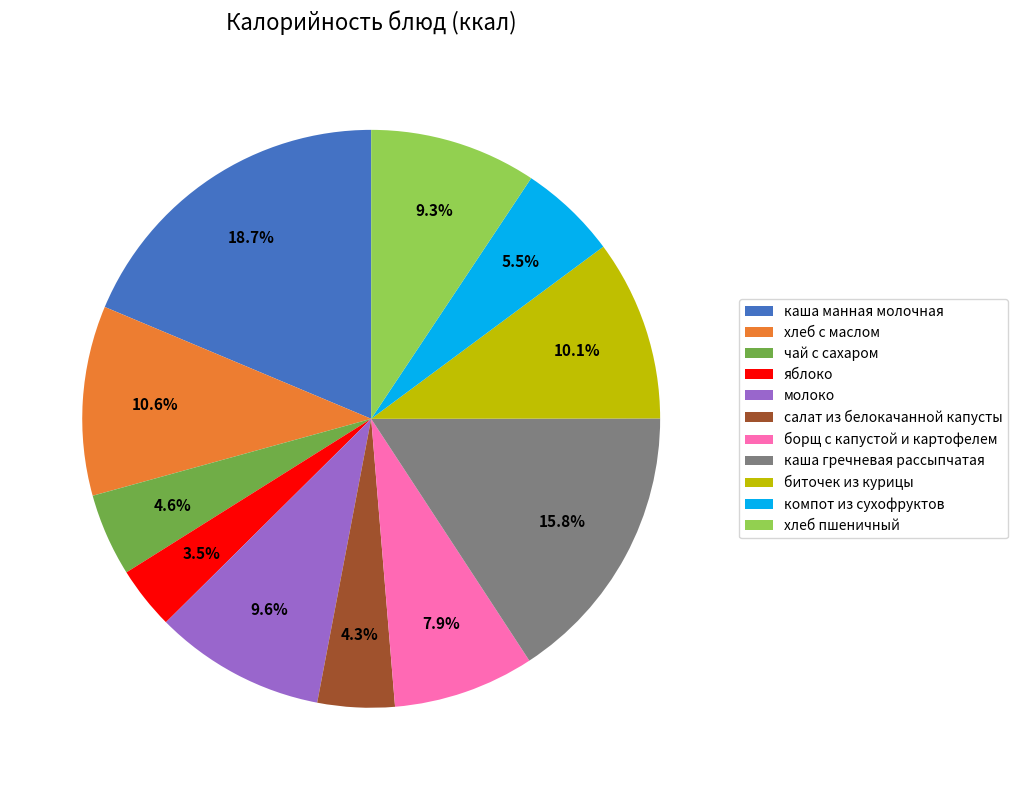

To the nearest percent, what is the difference between the хлеб с маслом and чай с сахаром slice percentages?

6%